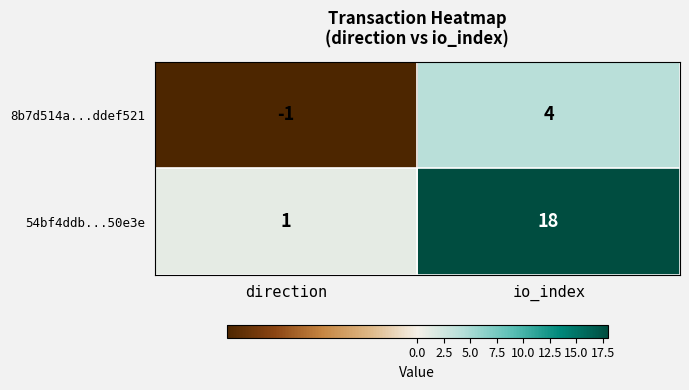

What value does the 54bf4ddb...50e3e series have at io_index?

18